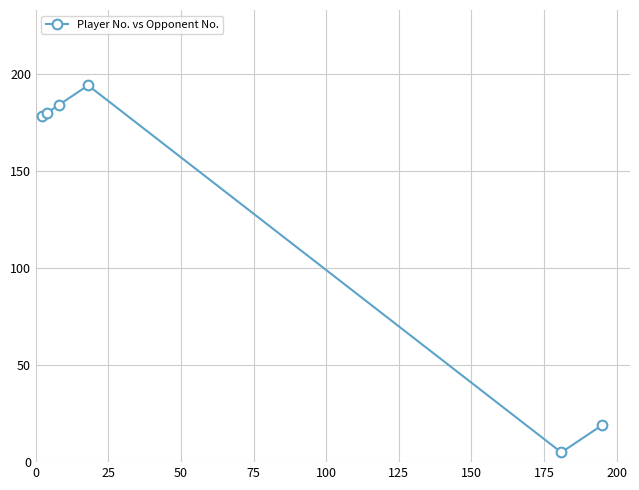

What is the difference between the maximum and minimum values?

189